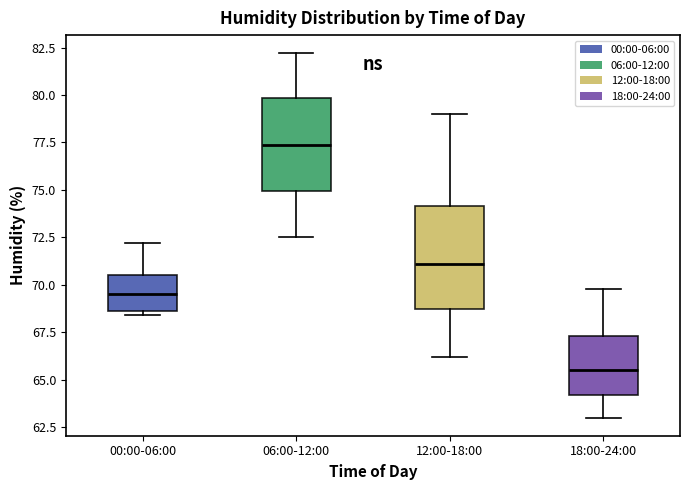

Comparing the boxes themselves (not the whiskers), which one is the tallest?

12:00-18:00